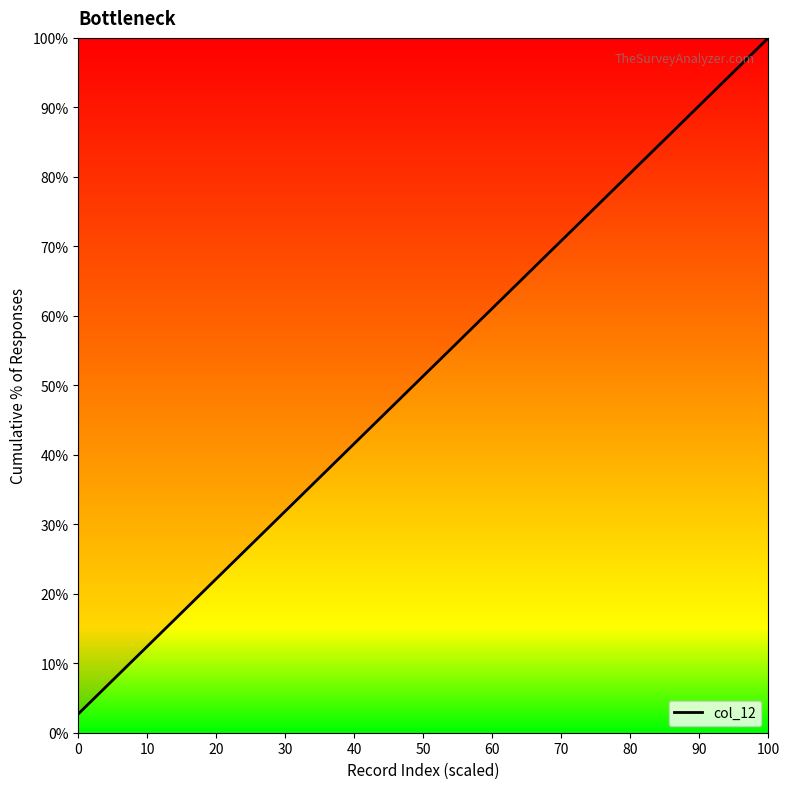

What is the minimum value shown in the chart?

2.7